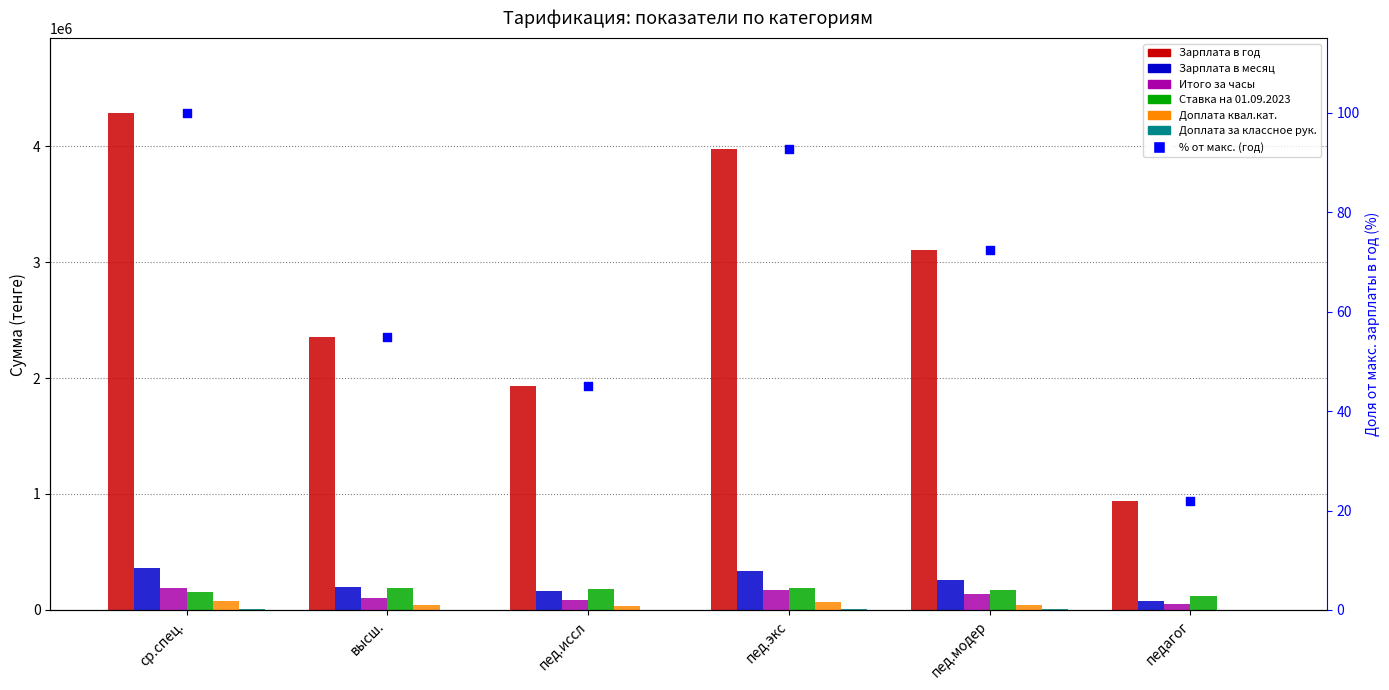

At which category is the sum across all series the highest?

ср.спец.